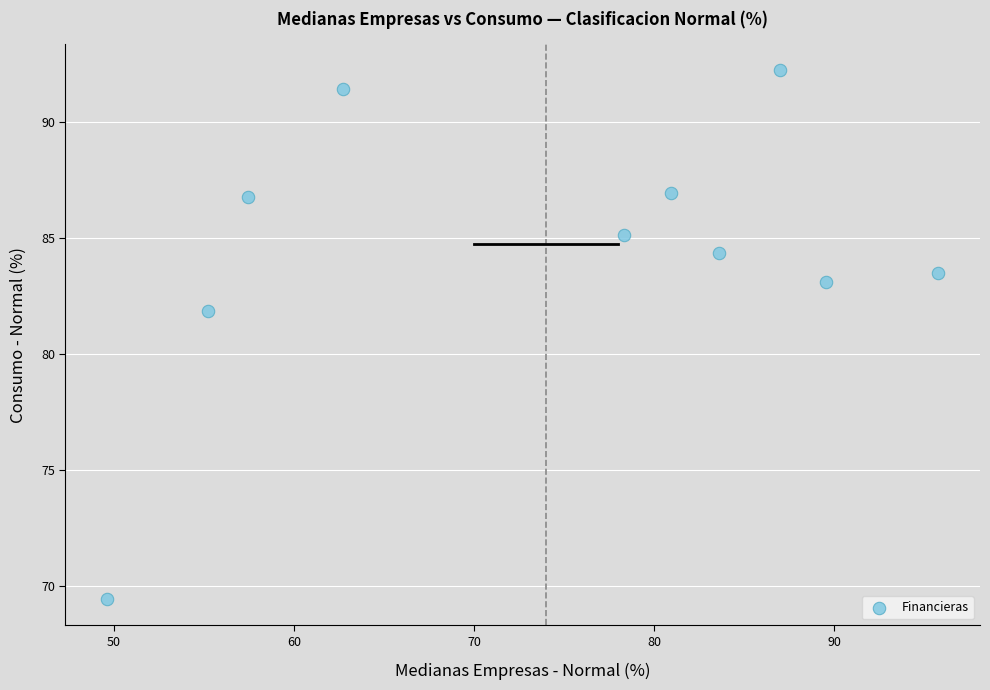

What Y value in the scatter plot is closest to 80?

81.9